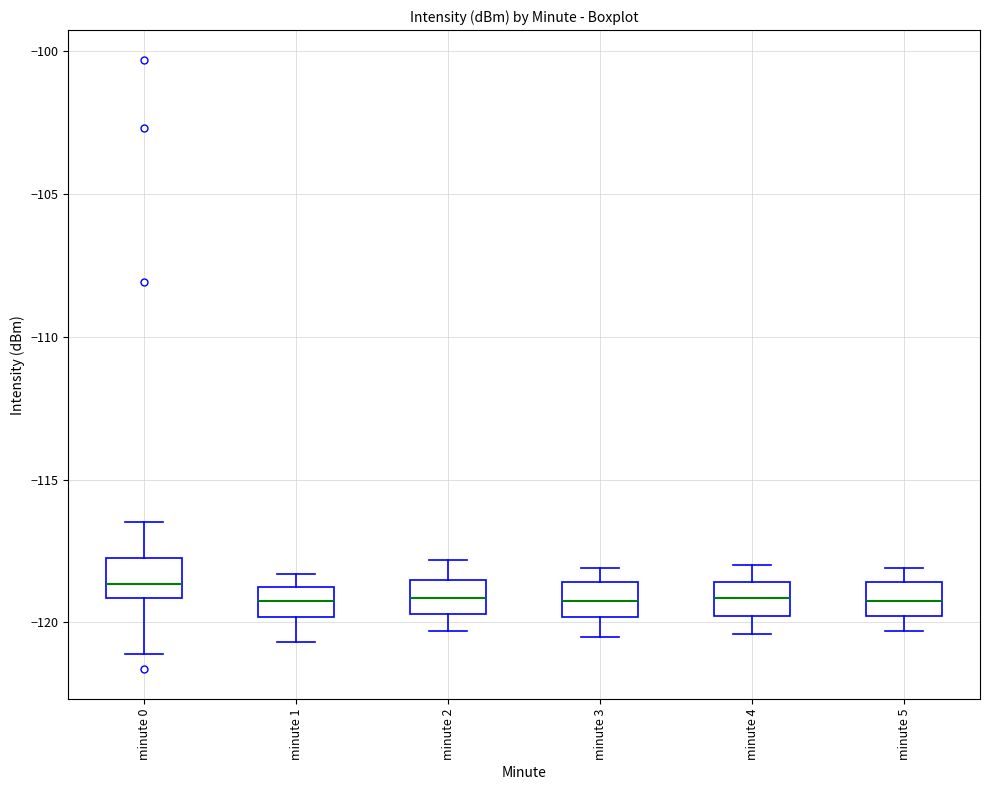

Reading left to right, transcribe this box plot: for each box, give where its median line is, the range the box spans, and where its two whiskers end, as read against the y-axis. The values are not printed on the chart, so give them approximately, as read against the axis.

minute 0: median -118.5, box -119.0 to -117.5, whiskers -121.0 to -116.5
minute 1: median -119.0 (inside the box), box -120.0 to -119.0, whiskers -120.5 to -118.5
minute 2: median -119.0, box -119.5 to -118.5, whiskers -120.5 to -118.0
minute 3: median -119.0, box -120.0 to -118.5, whiskers -120.5 to -118.0
minute 4: median -119.0, box -120.0 to -118.5, whiskers -120.5 to -118.0
minute 5: median -119.0, box -120.0 to -118.5, whiskers -120.5 to -118.0